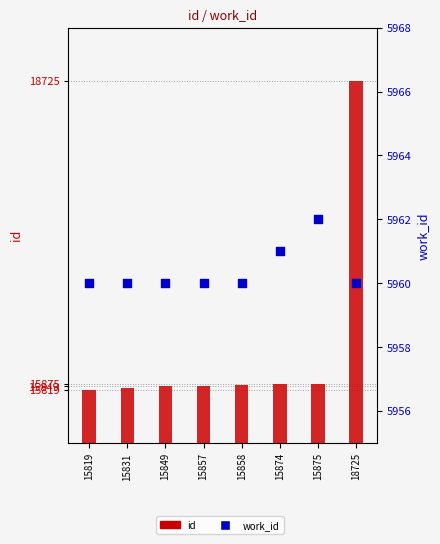

Which series has the widest spread of Y values?

id